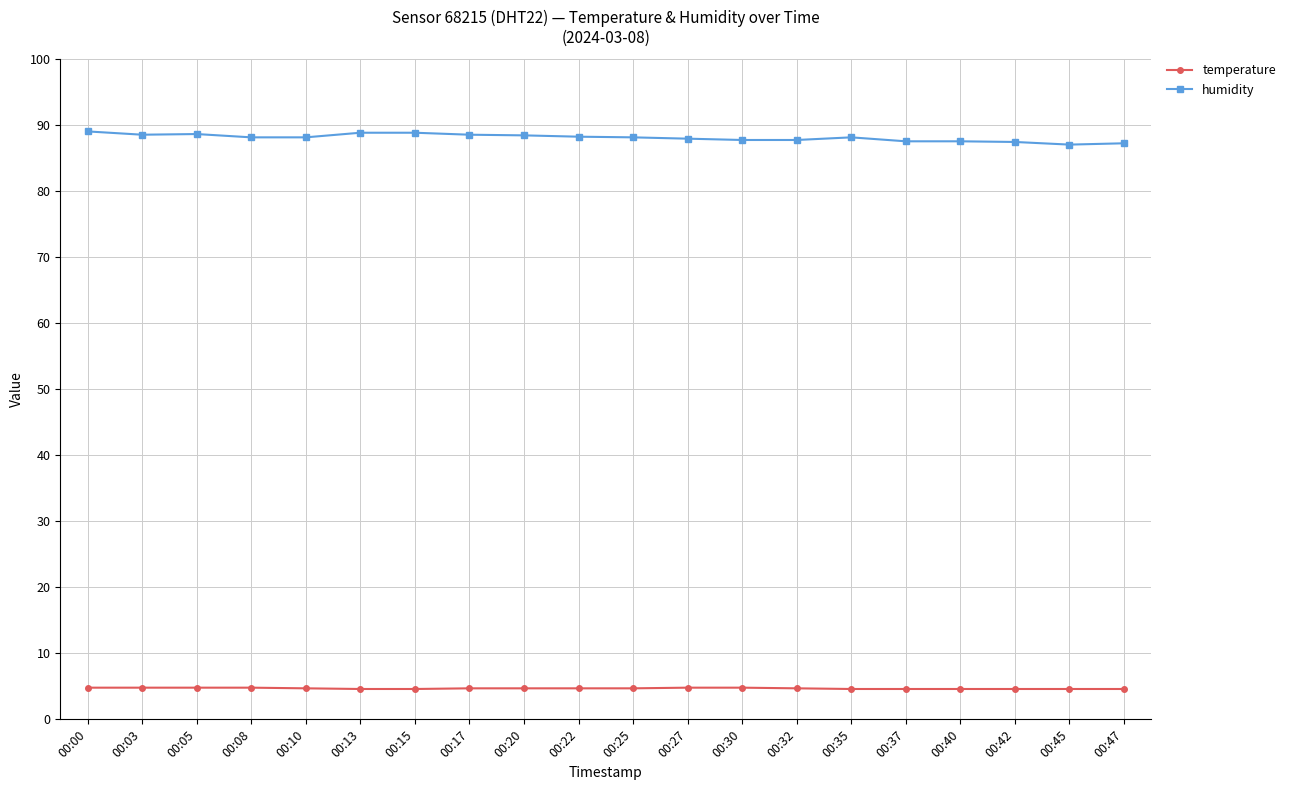

List the series in order of their overall mean, highest first.

humidity, temperature